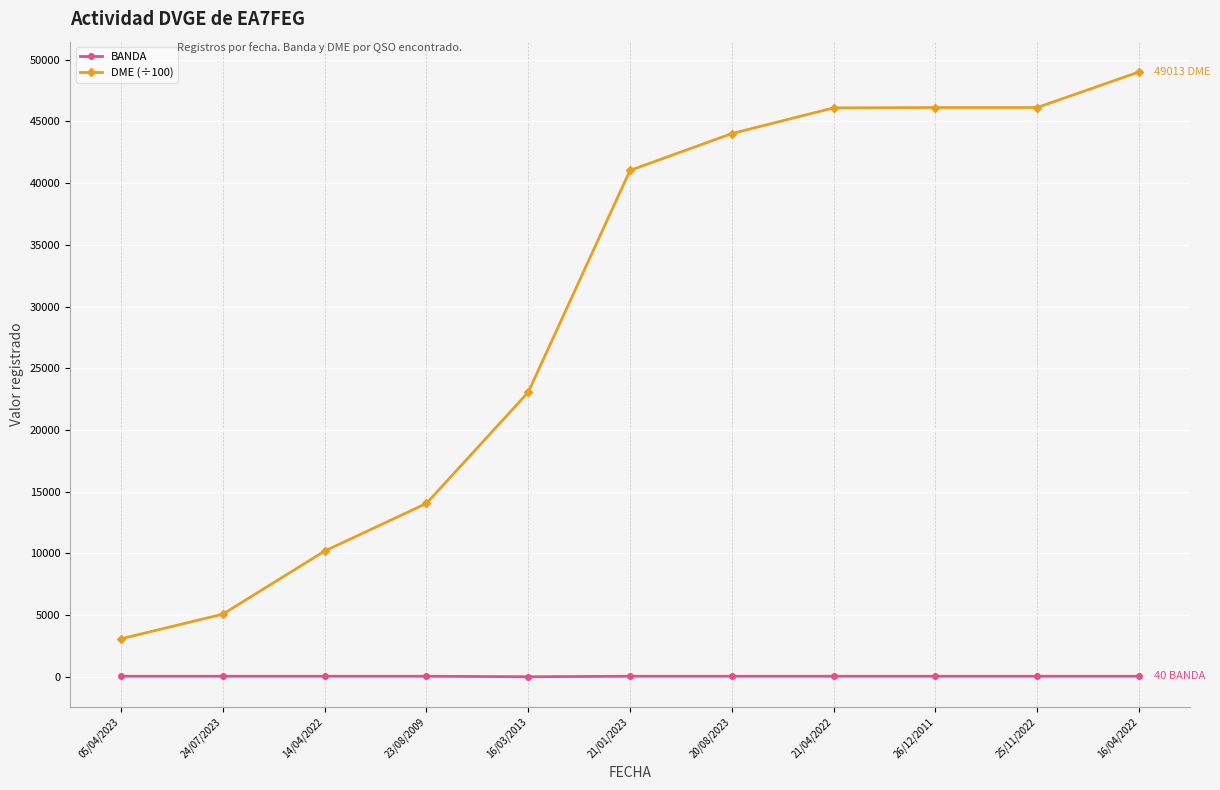

What position from the left is 16/03/2013?

5